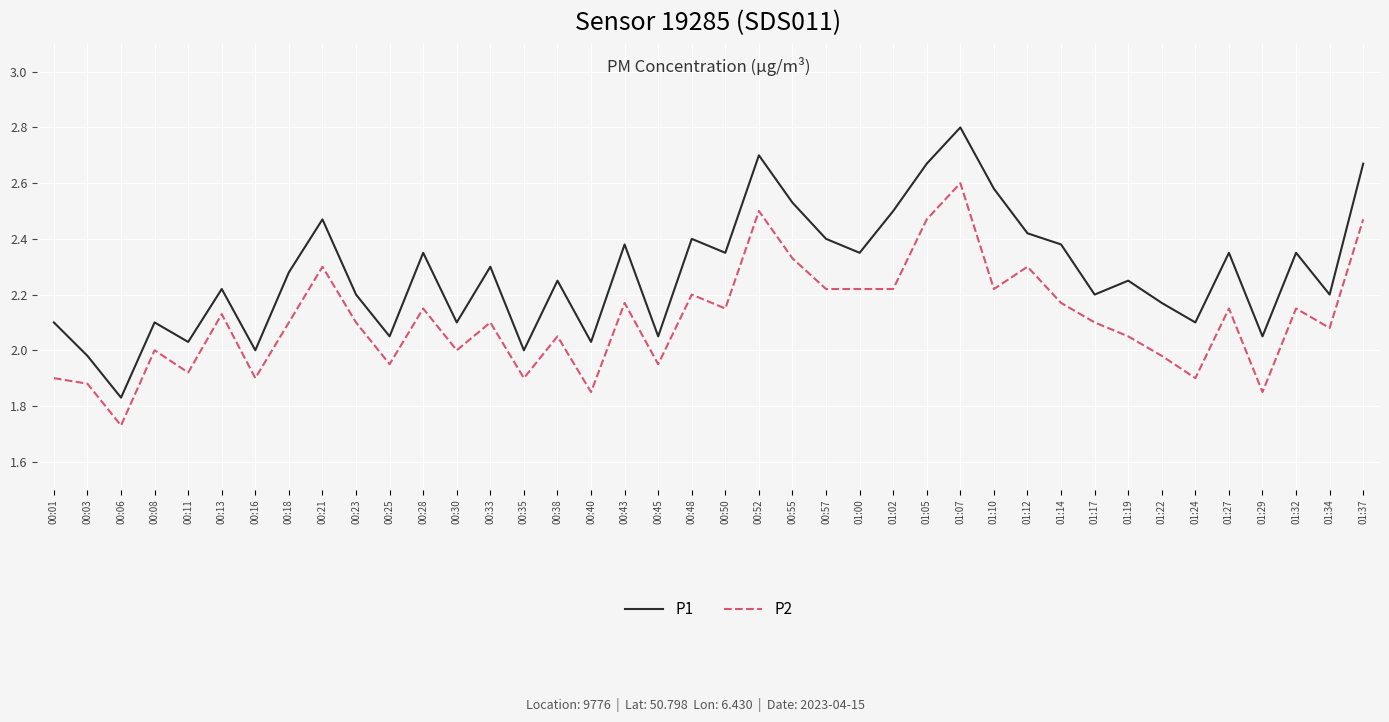

Rank the series at 01:22 from highest to lowest value.

P1, P2